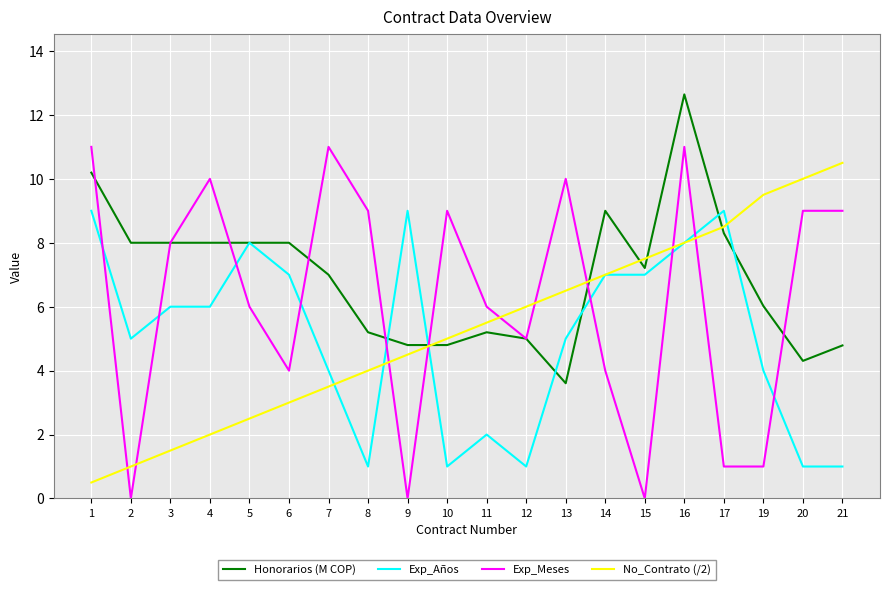

True or false: Exp_Años has a value of 1.0 at 12.

True